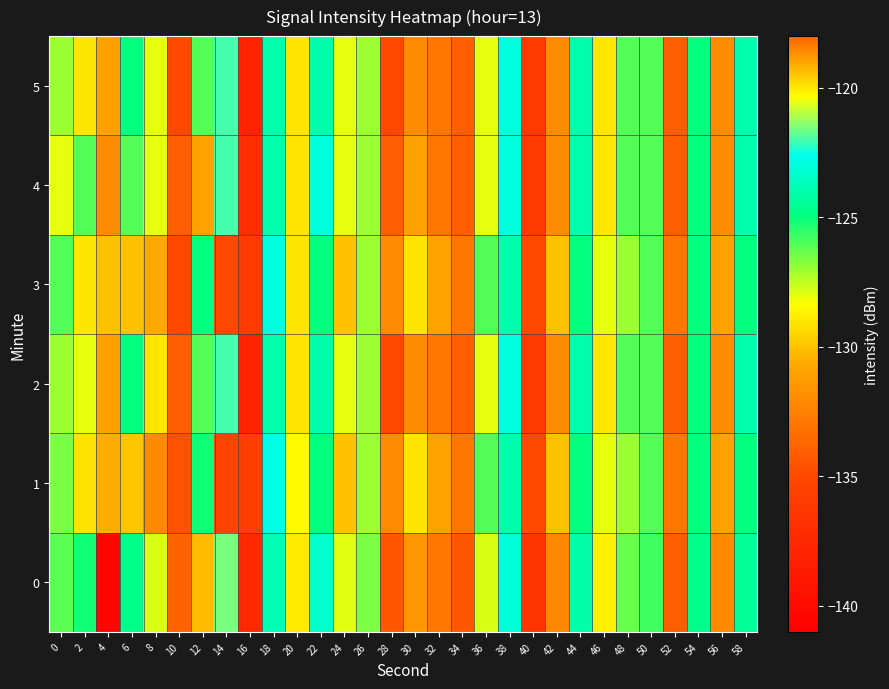

Which label corresponds to the largest value in the chart?

8